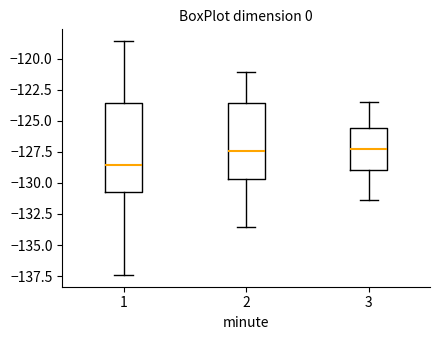

Reading left to right, transcribe this box plot: for each box, give where its median line is, the range the box spans, and where its two whiskers end, as read against the y-axis. The values are not printed on the chart, so give them approximately, as read against the axis.

1: median -128.5, box -131.0 to -123.5, whiskers -137.5 to -118.5
2: median -127.5, box -129.5 to -123.5, whiskers -133.5 to -121.0
3: median -127.0, box -129.0 to -125.5, whiskers -131.5 to -123.5